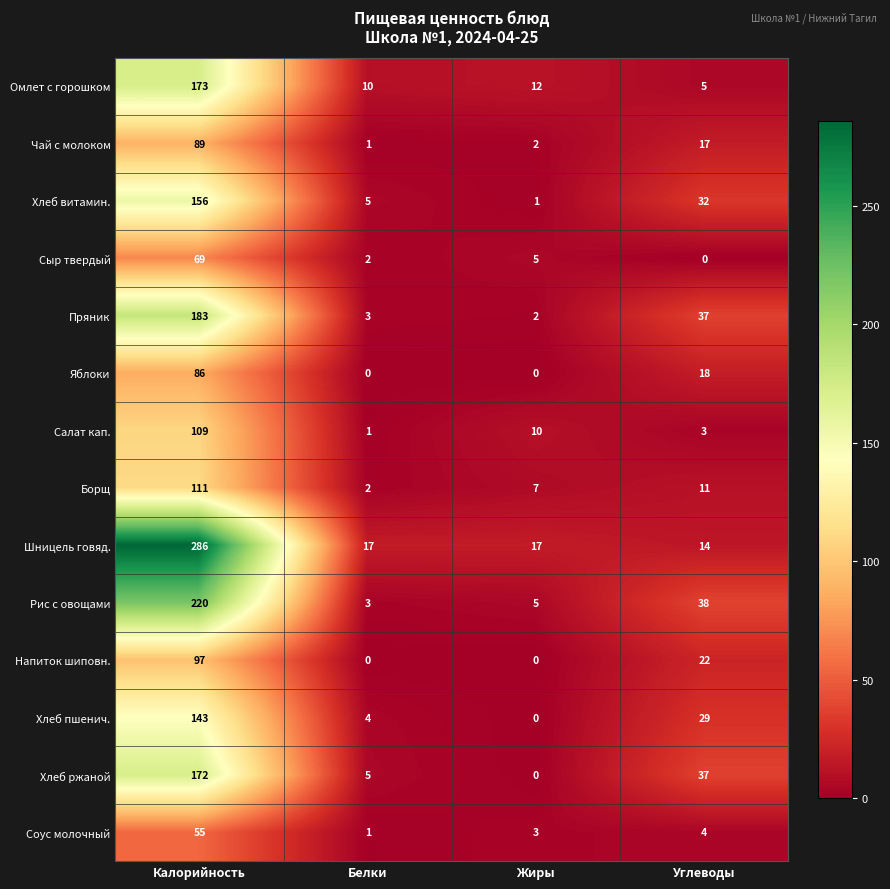

True or false: Яблоки has a value of 59 at Белки.

False